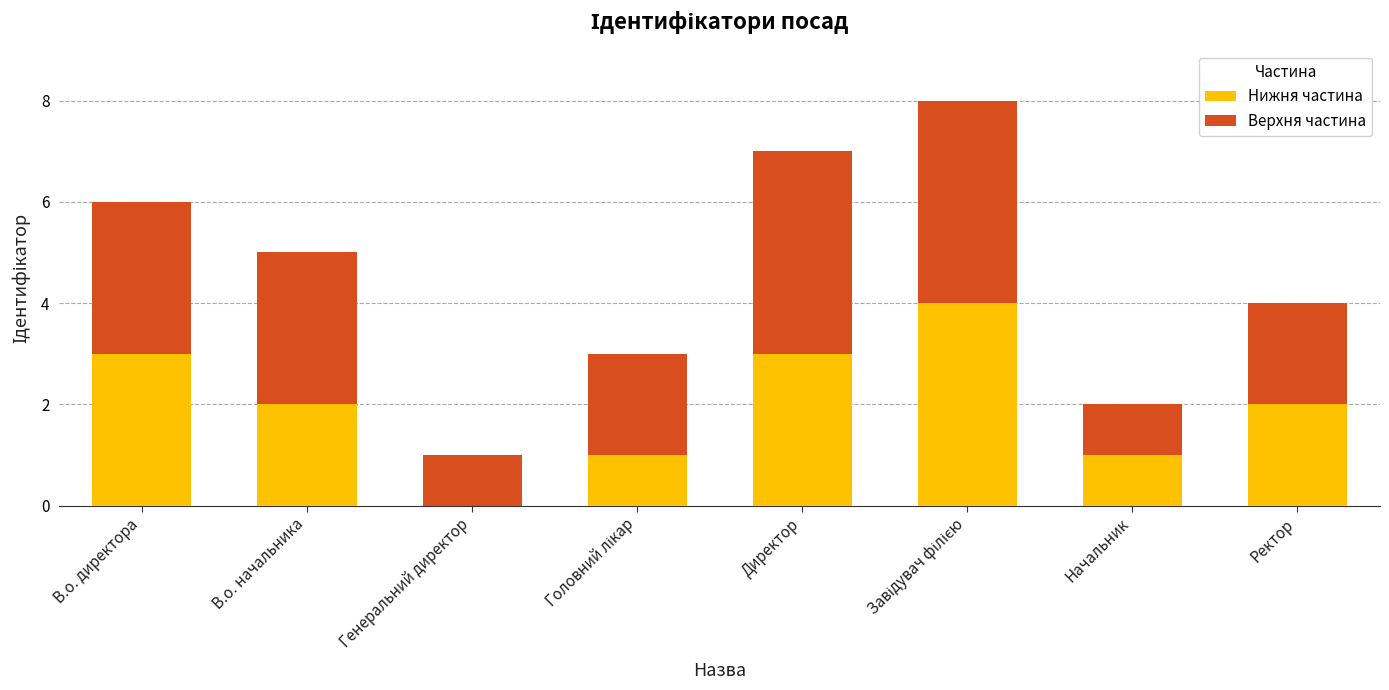

Is it true that Нижня частина equals -2 at Генеральний директор?

False